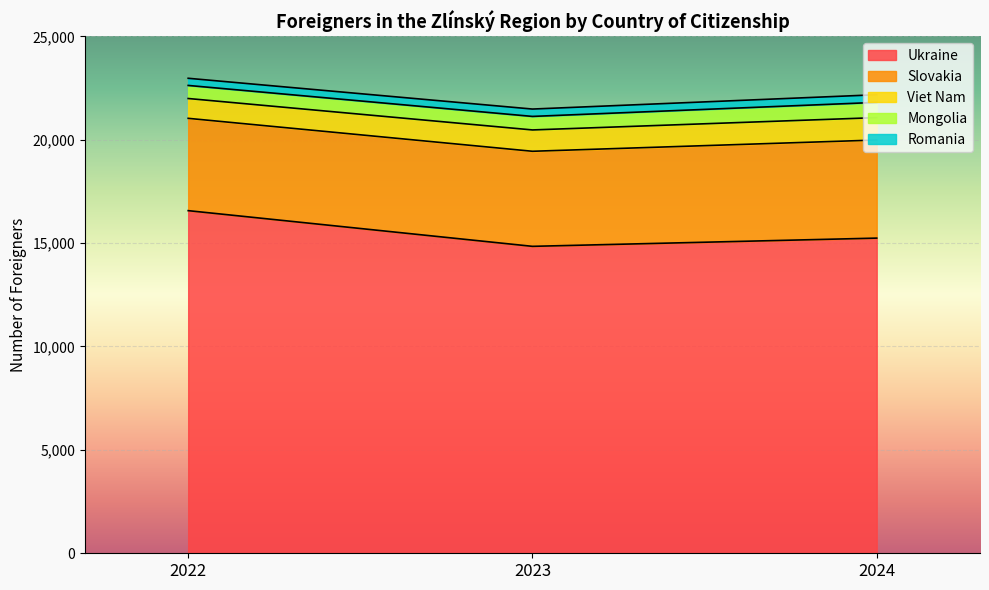

At which category is the sum across all series the highest?

2022